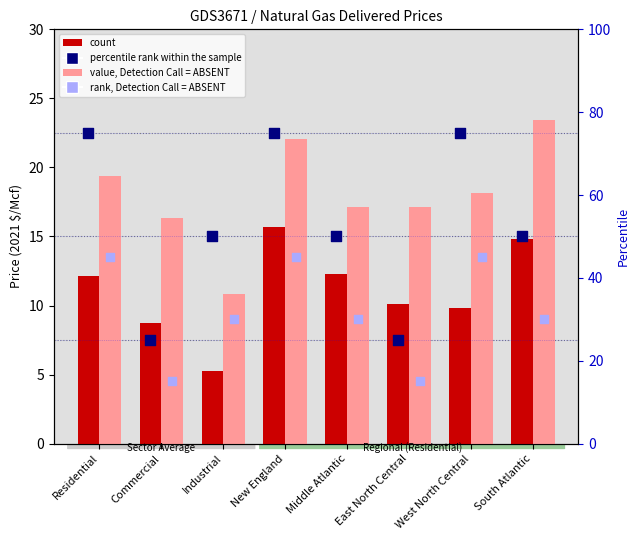

Which series contains the lowest Y value?

count (2021)